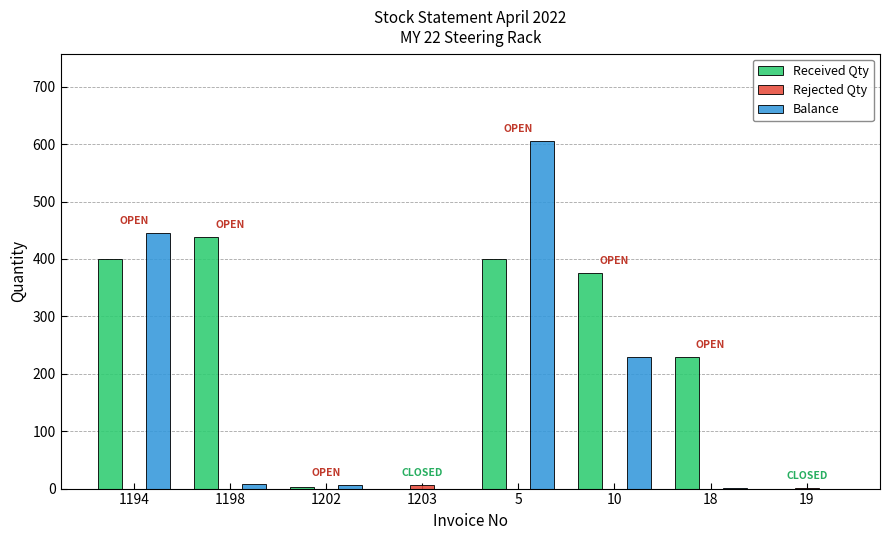

The value of Received Qty at 5 is 657. True or false?

False